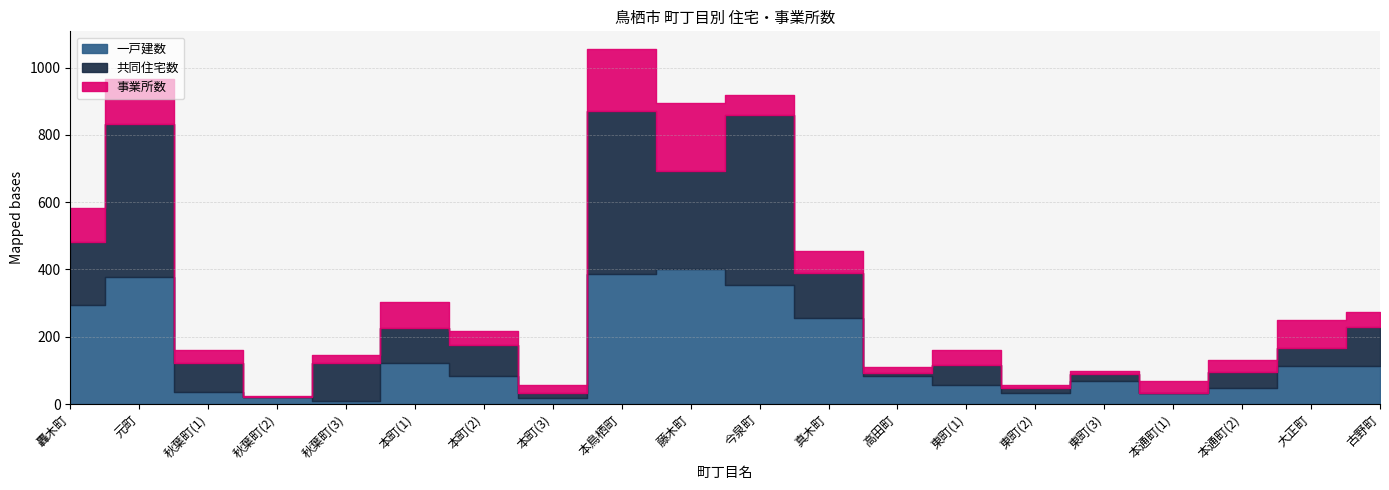

What is the difference between the 一戸建数 values at 真木町 and 本鳥栖町?

132